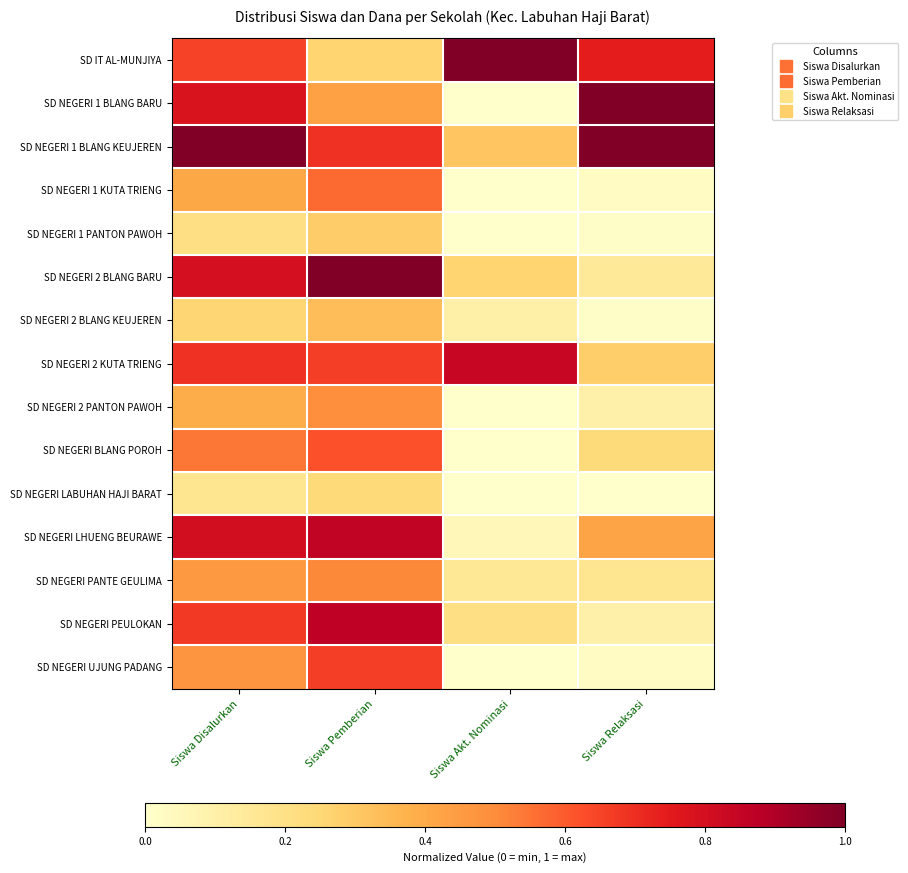

At how many categories does at least one series exceed 0?

4